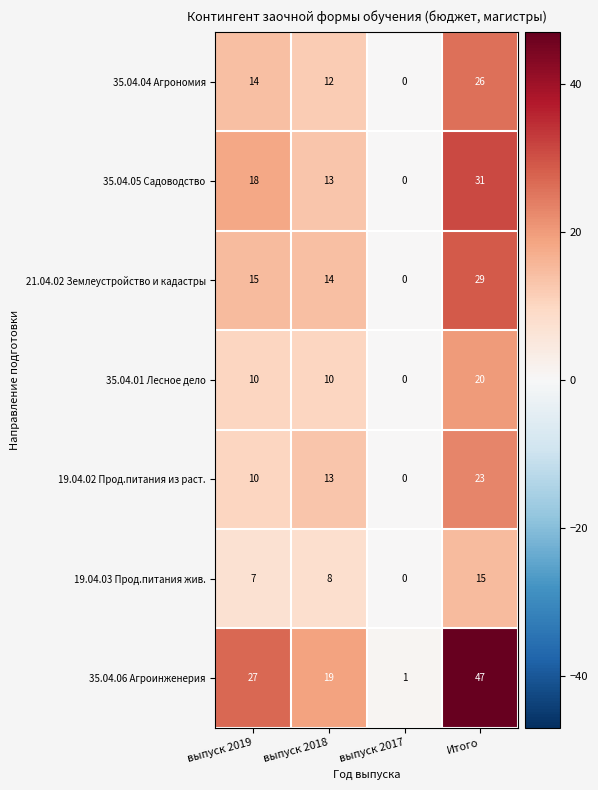

Which series has the widest spread of values?

35.04.06 Агроинженерия